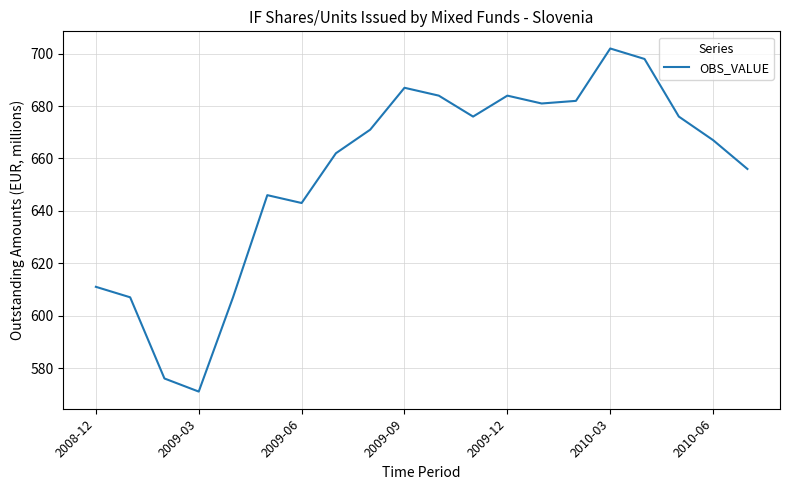

What is the difference between the maximum and minimum values?

131